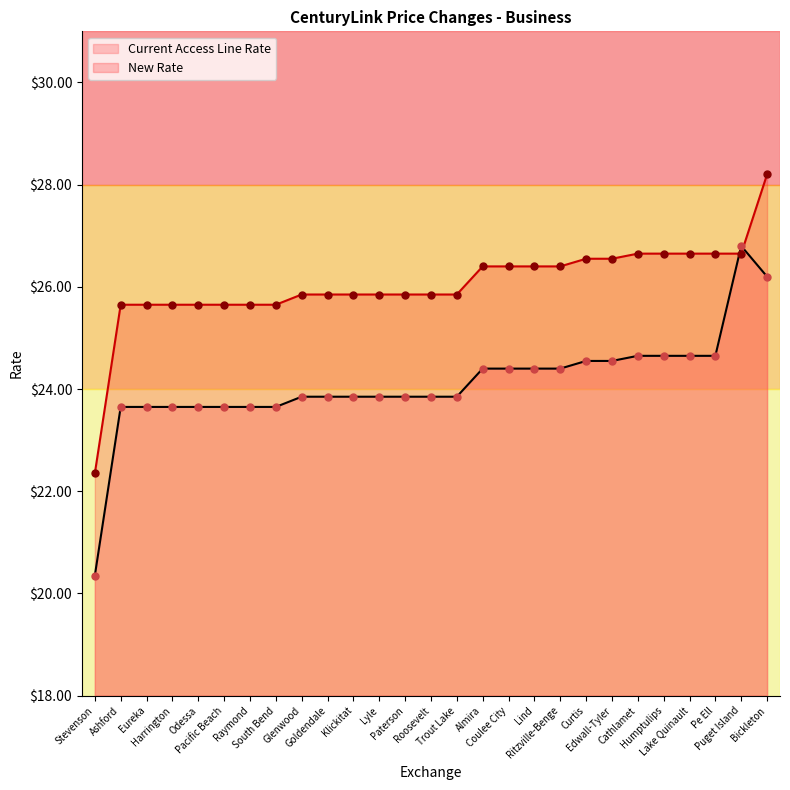

At which category is the sum across all series the highest?

Bickleton